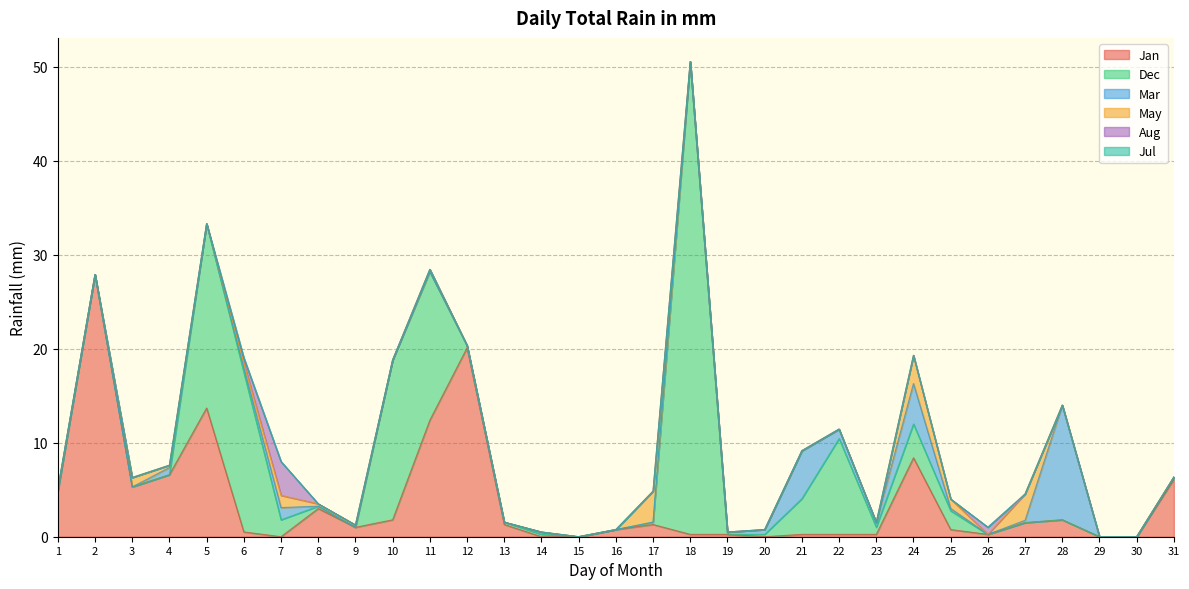

Rank the series at 14 from highest to lowest value.

Dec, Mar, Jan, May, Aug, Jul